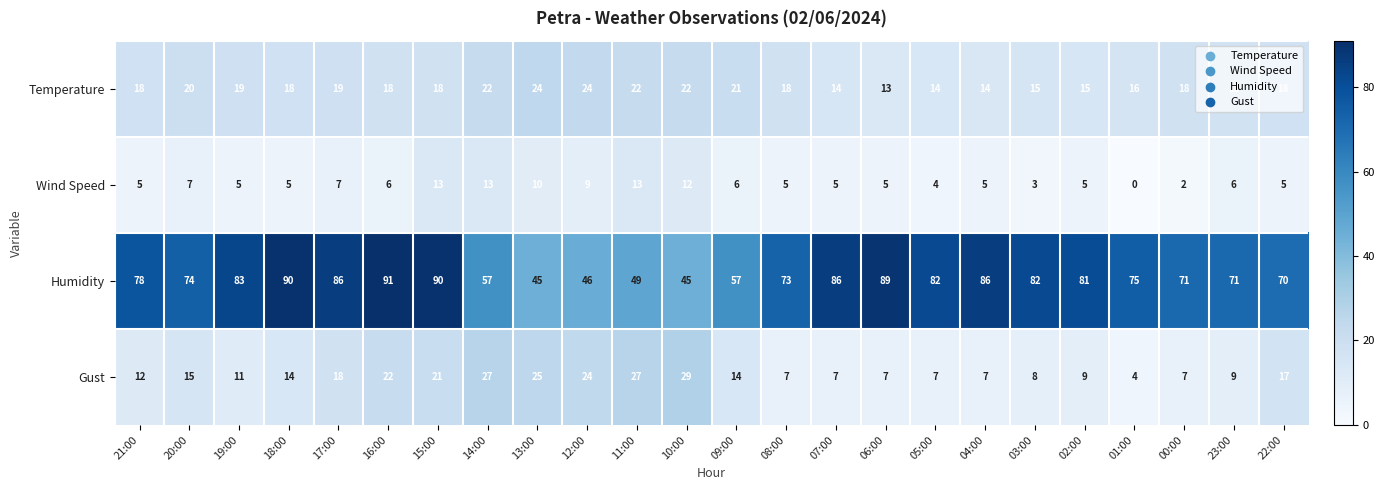

Which label corresponds to the largest value in the chart?

16:00